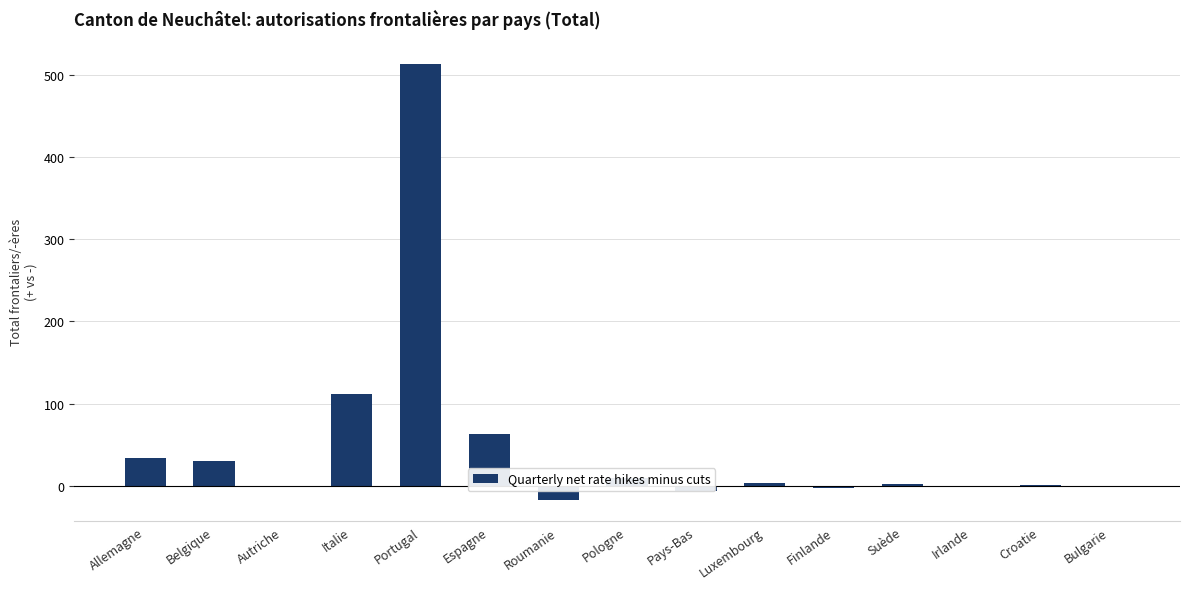

Where does the data first go above 2?

Allemagne